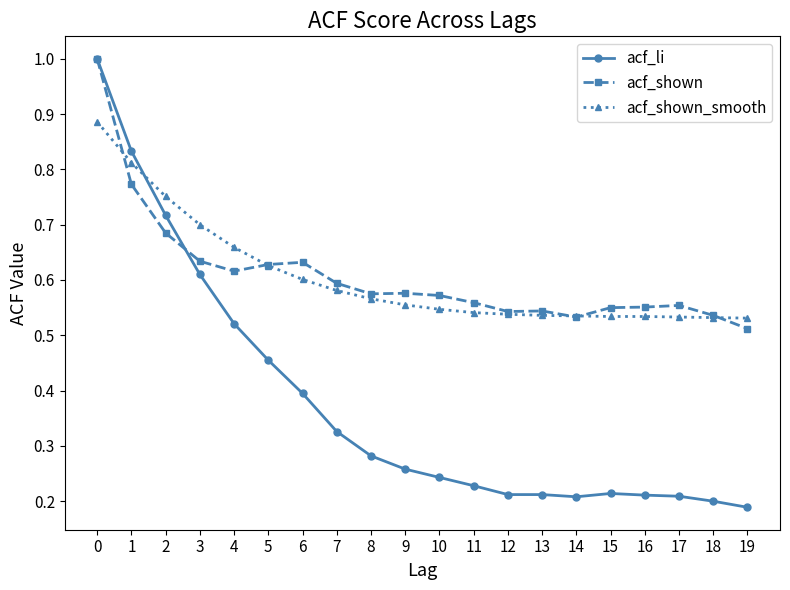

Is it true that acf_shown equals 0.8 at 8?

False